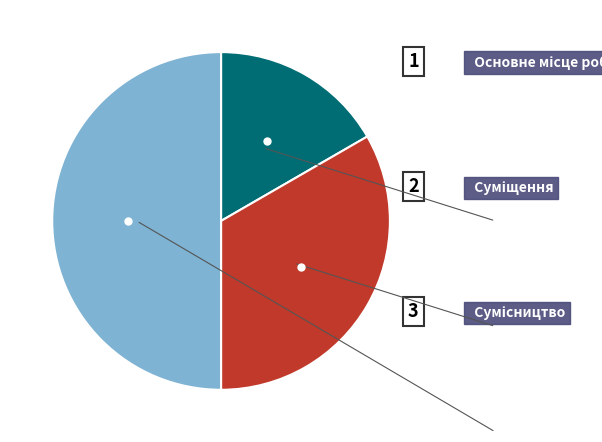

What is the largest slice in the pie chart?

Сумісництво